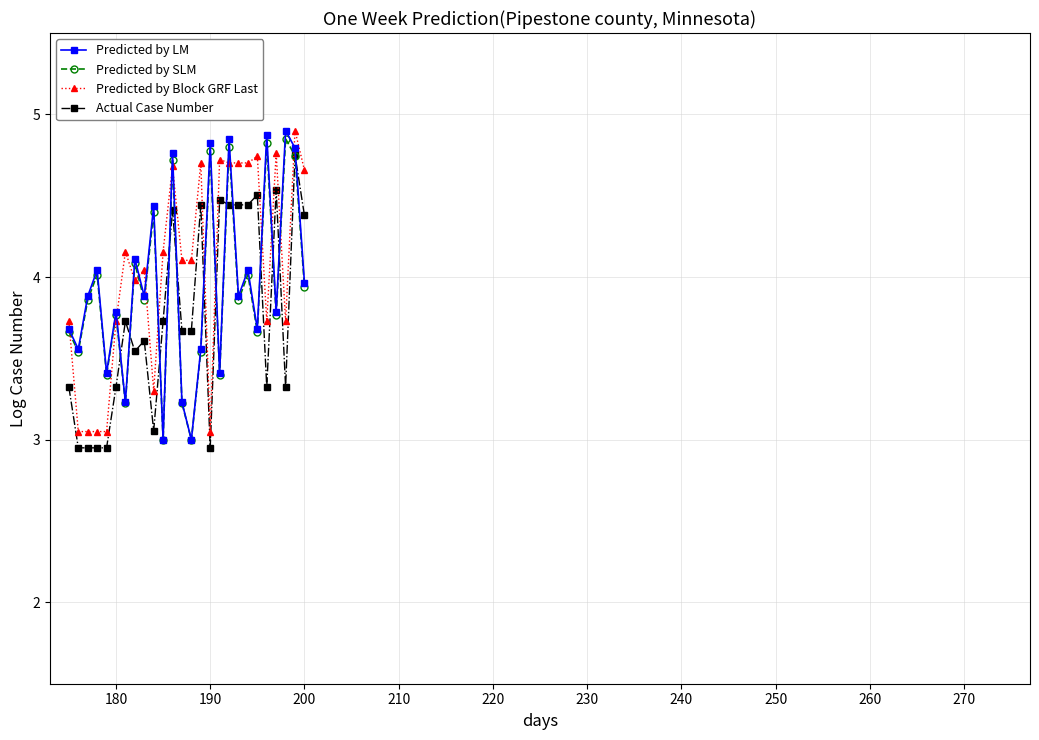

What is the greatest value displayed?

4.9